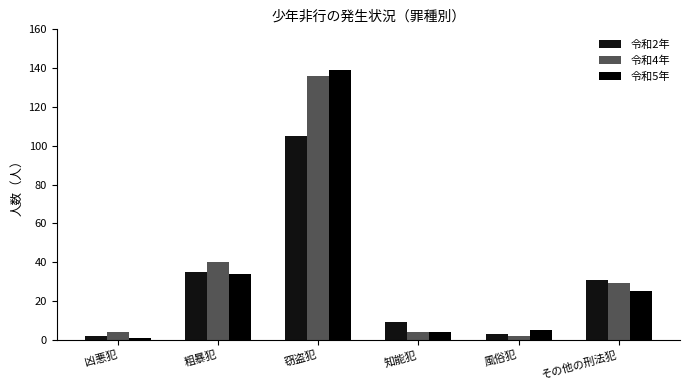

Rank the series by their average value, from highest to lowest.

令和4年, 令和5年, 令和2年